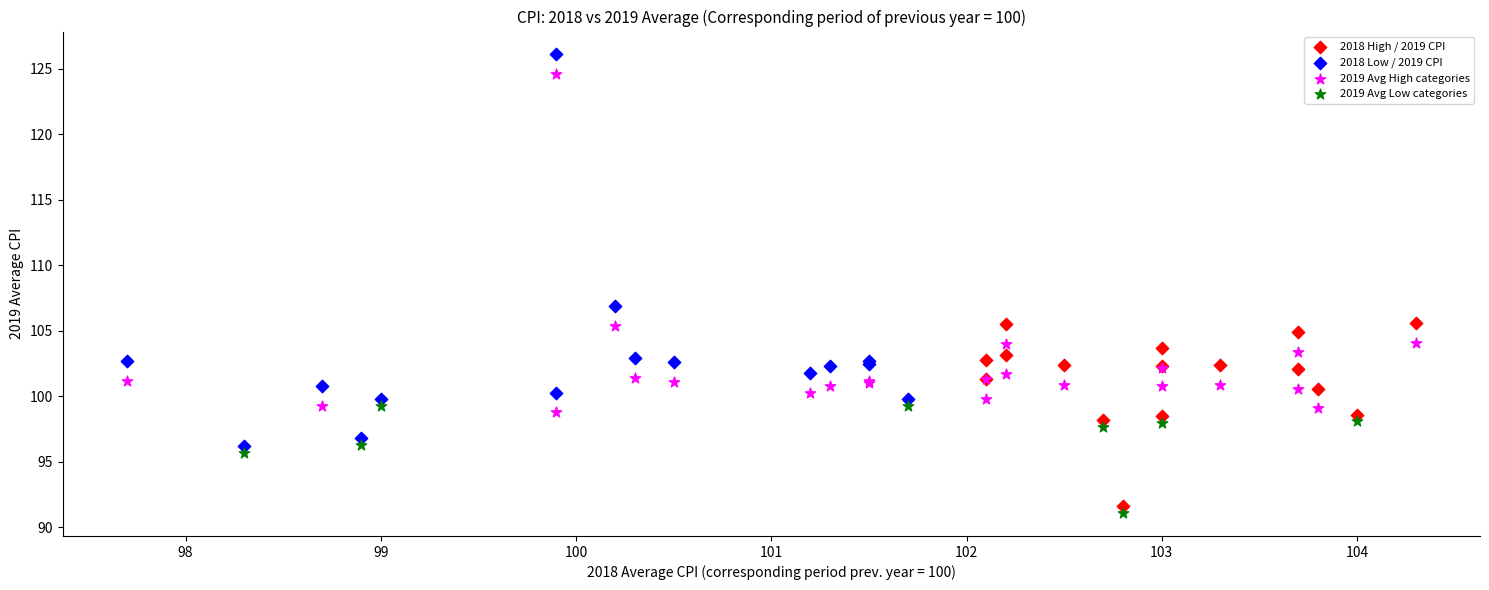

Which series has the largest Y range (max minus min)?

2018 Low / 2019 CPI